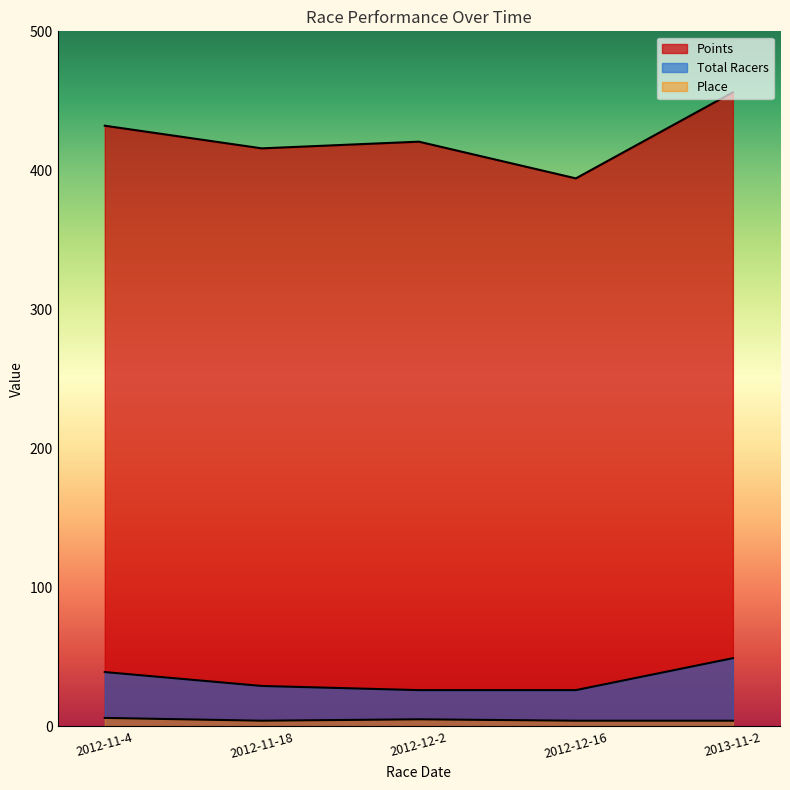

Which series has the largest range (max minus min)?

Points